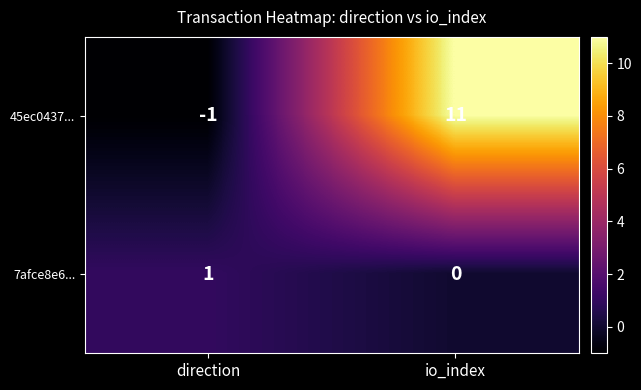

Reading left to right, transcribe all the data shown in this chart.

45ec0437...: direction=-1	io_index=11
7afce8e6...: direction=1	io_index=0